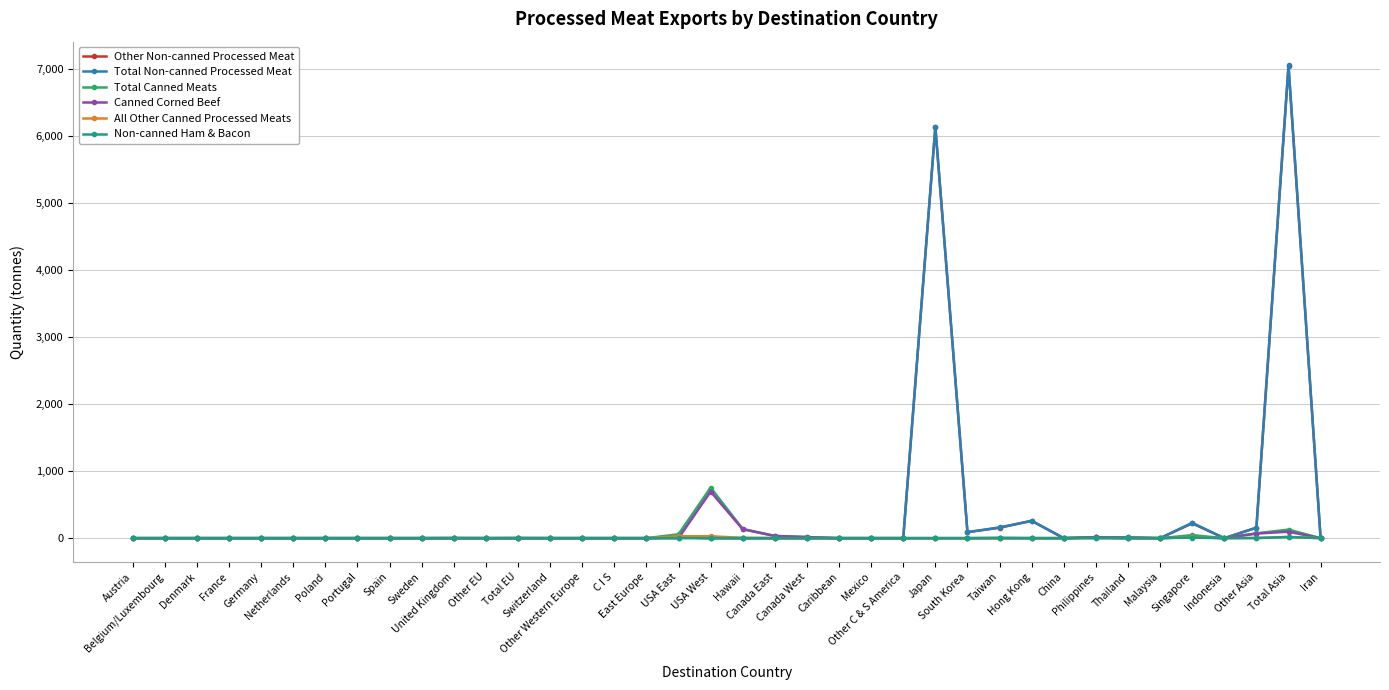

The value of Non-canned Ham & Bacon at United Kingdom is 0.0. True or false?

True